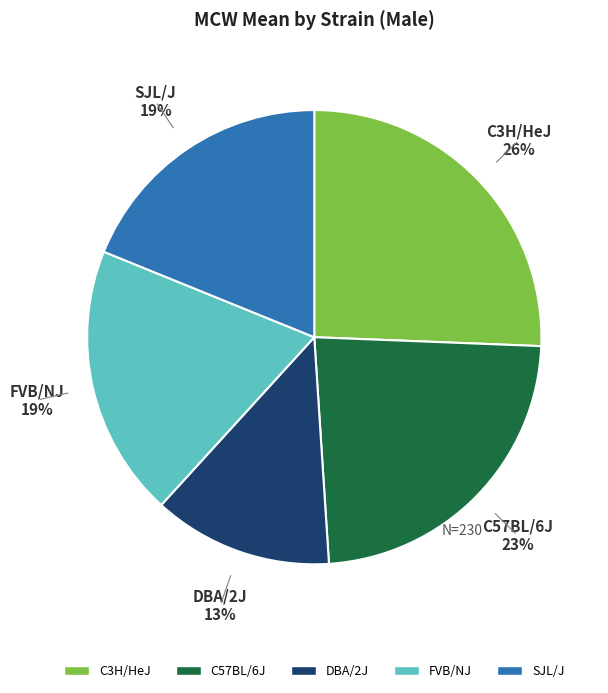

To the nearest percent, what is the combined percentage of C57BL/6J and DBA/2J?

36%